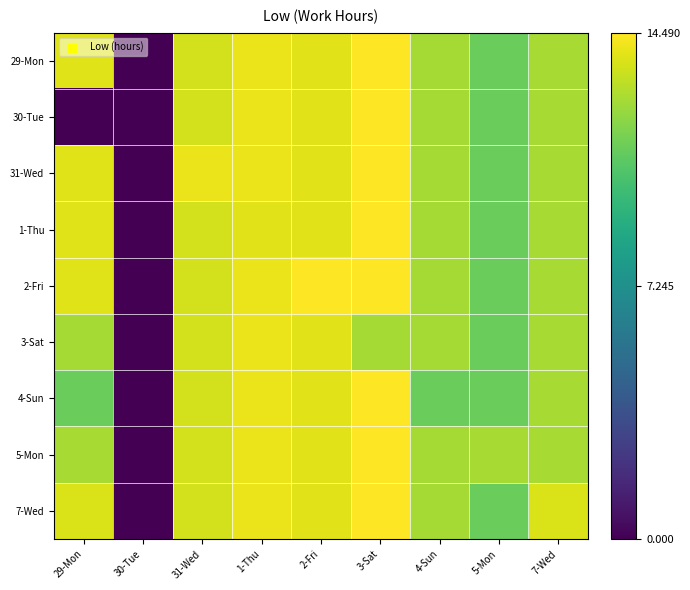

At which category is the sum across all series the highest?

3-Sat